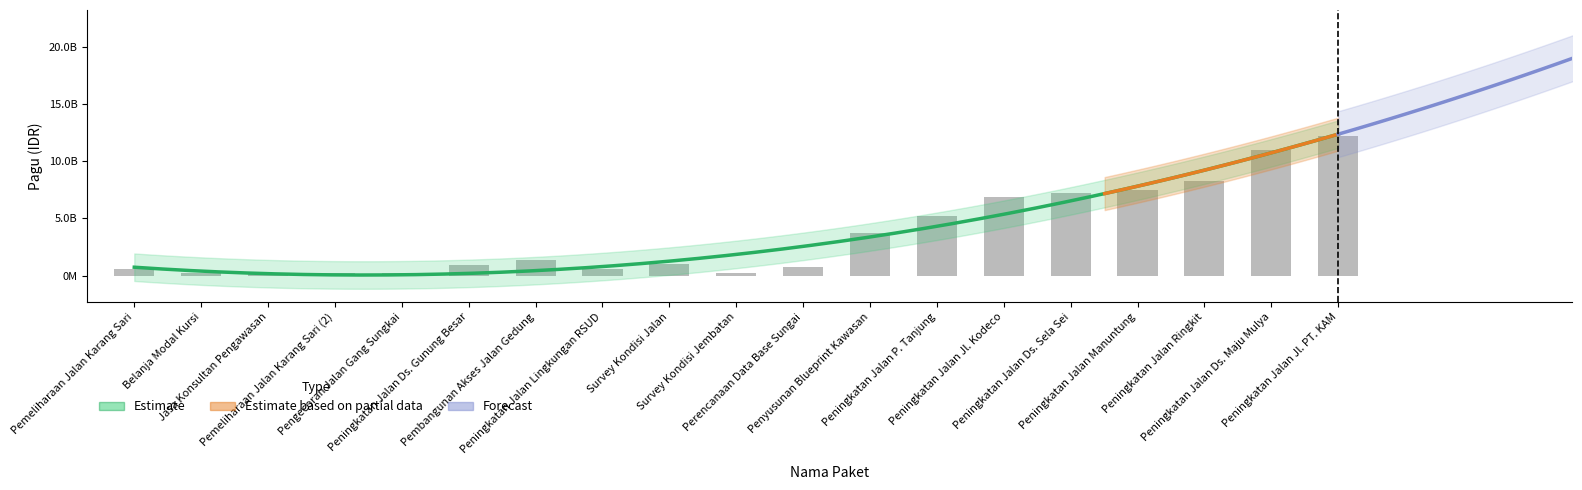

What position from the right is Jasa Konsultan Pengawasan?

17